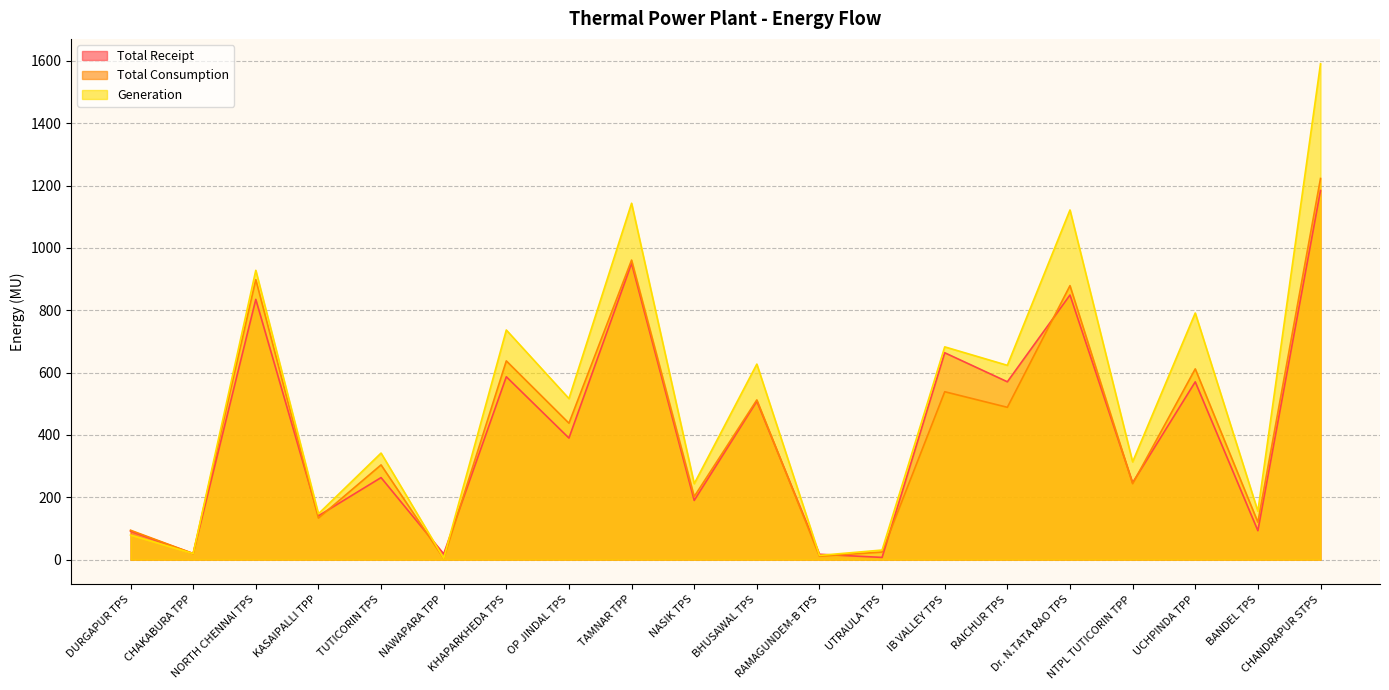

What is the minimum value for Total Consumption?

4.0